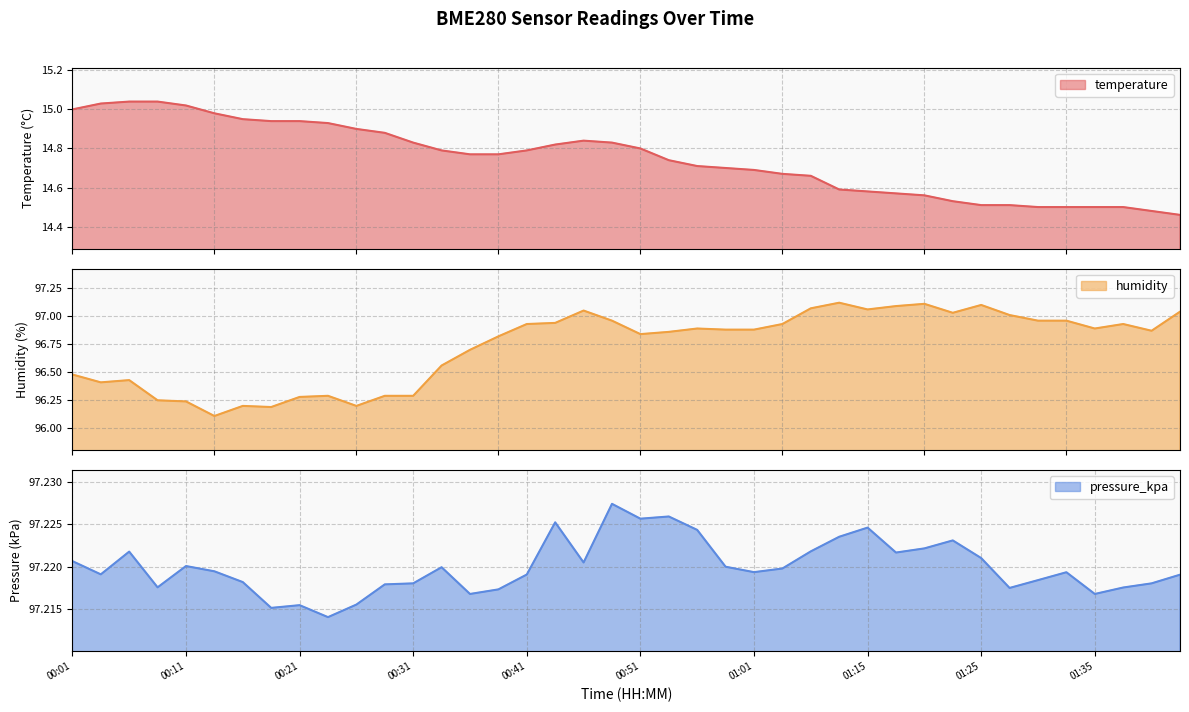

At which category is the sum across all series the highest?

00:46